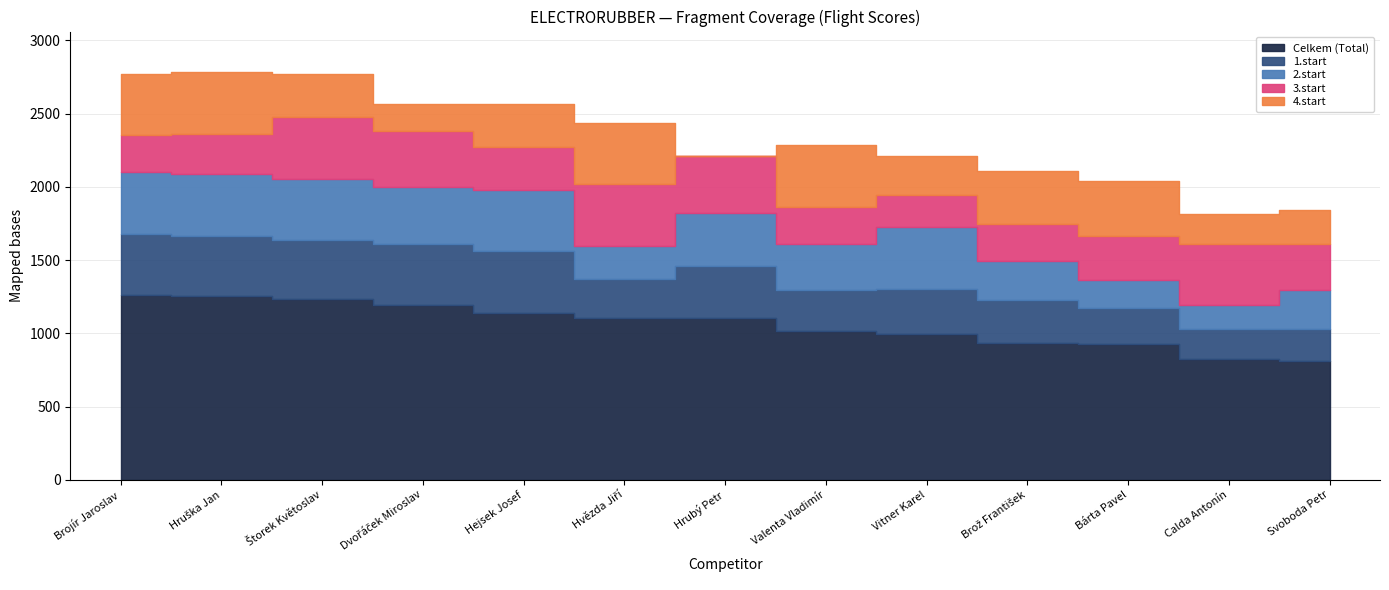

What is the value of the 3.start point at the 8th from the left?

253